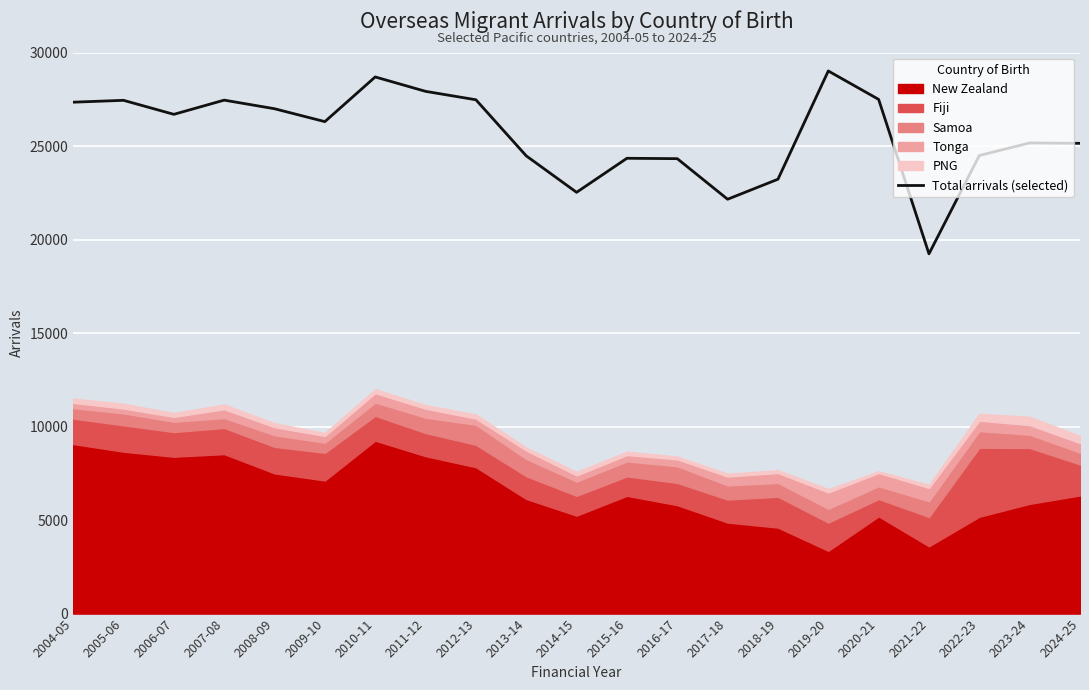

Rank the categories by value from highest to lowest.

2019-20, 2010-11, 2011-12, 2020-21, 2012-13, 2007-08, 2005-06, 2004-05, 2008-09, 2006-07, 2009-10, 2023-24, 2024-25, 2022-23, 2013-14, 2015-16, 2016-17, 2018-19, 2014-15, 2017-18, 2021-22